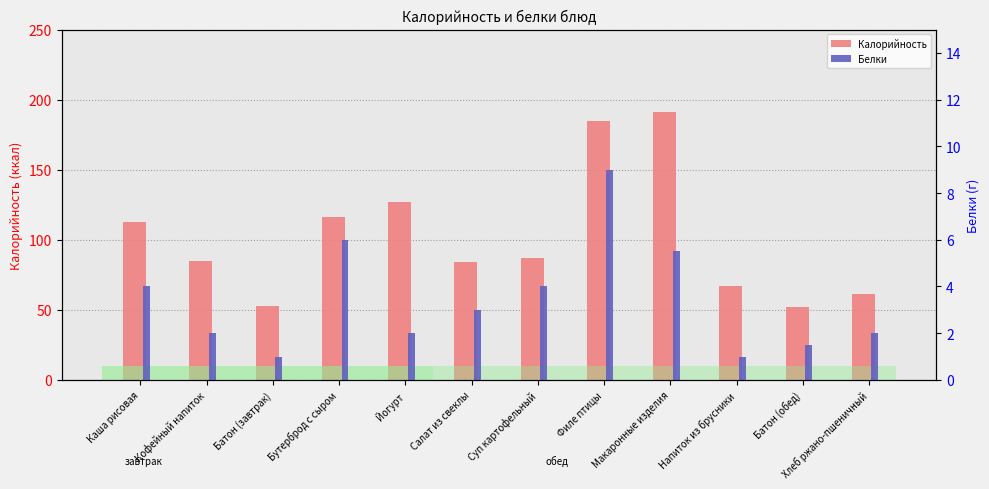

Where does the Белки series first go above 3?

Каша рисовая